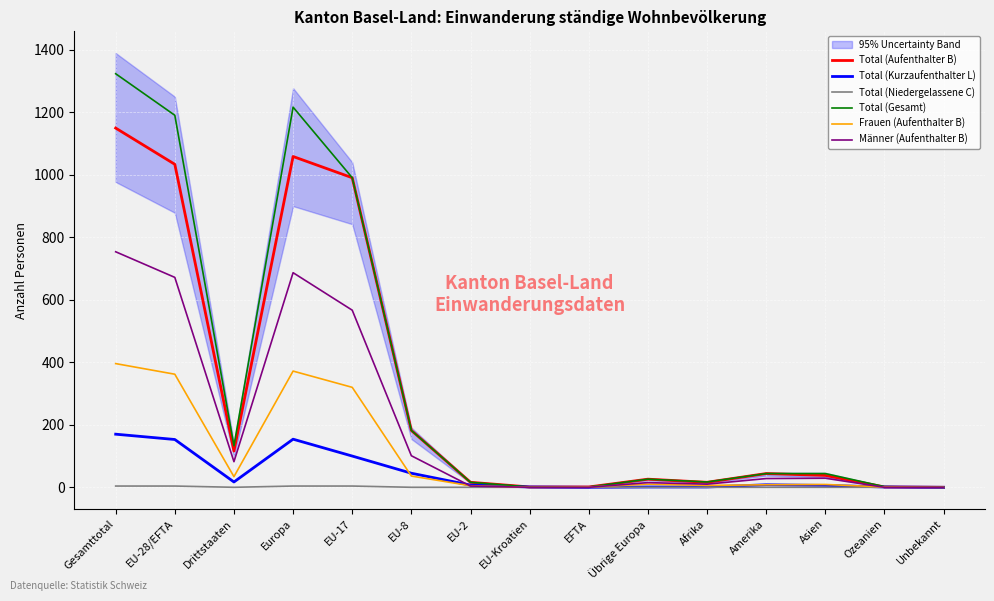

The Frauen (Aufenthalter B) series shows 10 at EU-8. True or false?

False